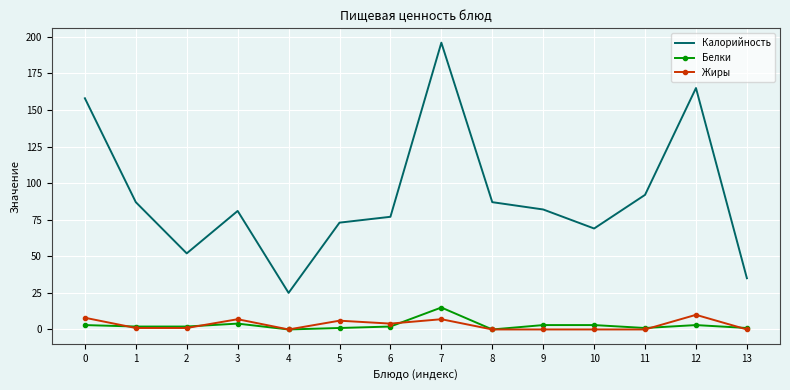

Reading left to right, extract all data points from this chart.

Калорийность: 0=158	1=87	2=52	3=81	4=25	5=73	6=77	7=196	8=87	9=82	10=69	11=92	12=165	13=35
Белки: 0=3	1=2	2=2	3=4	4=0	5=1	6=2	7=15	8=0	9=3	10=3	11=1	12=3	13=1
Жиры: 0=8	1=1	2=1	3=7	4=0	5=6	6=4	7=7	8=0	9=0	10=0	11=0	12=10	13=0